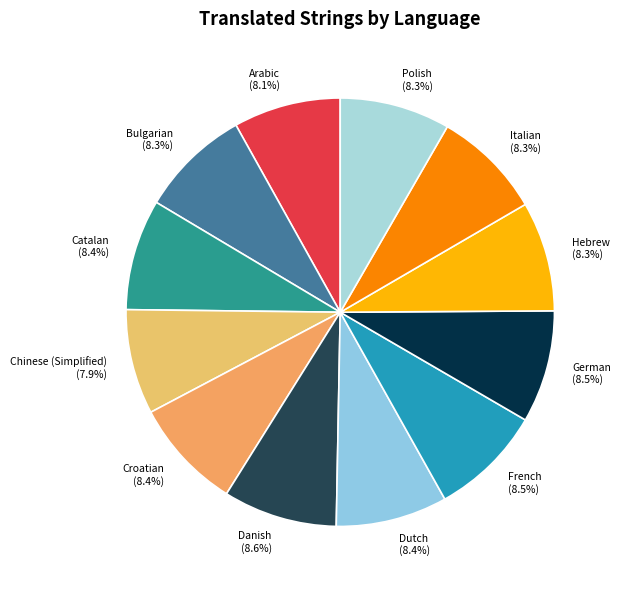

What is the ratio of the value at Bulgarian to the value at Danish?

1.0